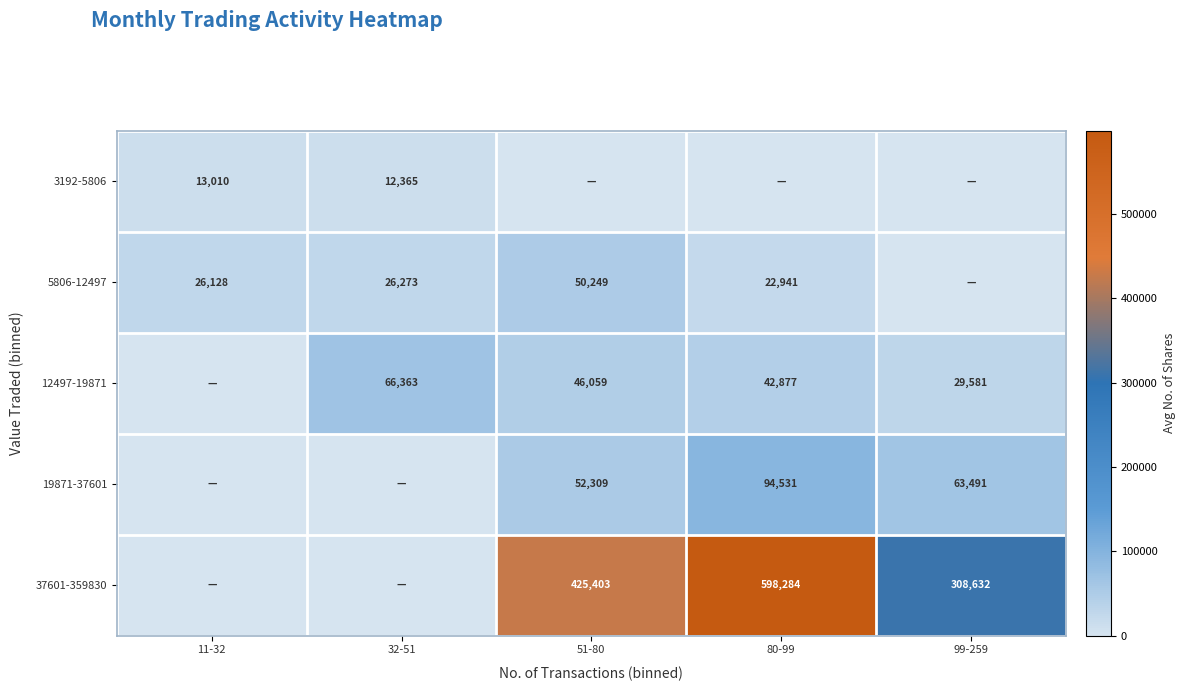

The 5806-12497 series shows 43943 at 11-32. True or false?

False